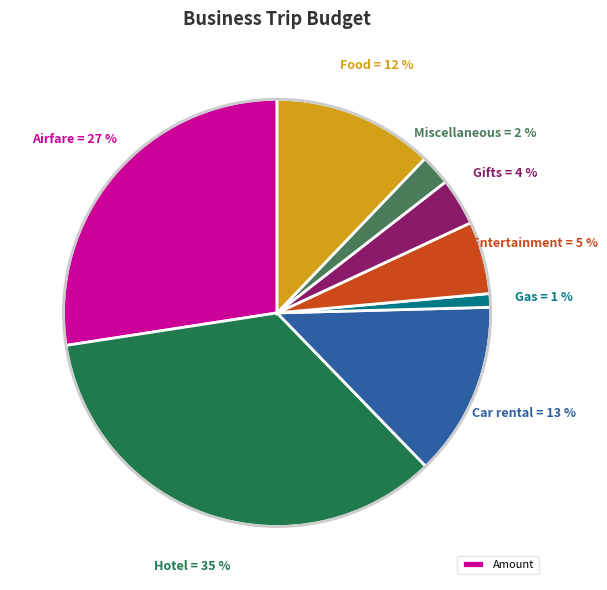

Does any single category account for the majority?

No